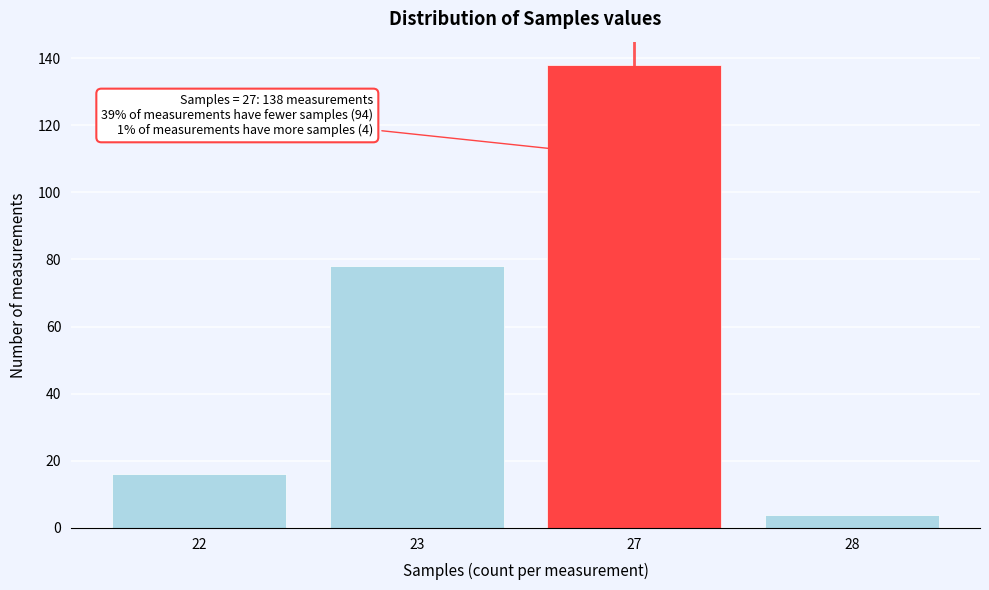

Reading right to left, what are all the values shown in this chart?

4	138	78	16